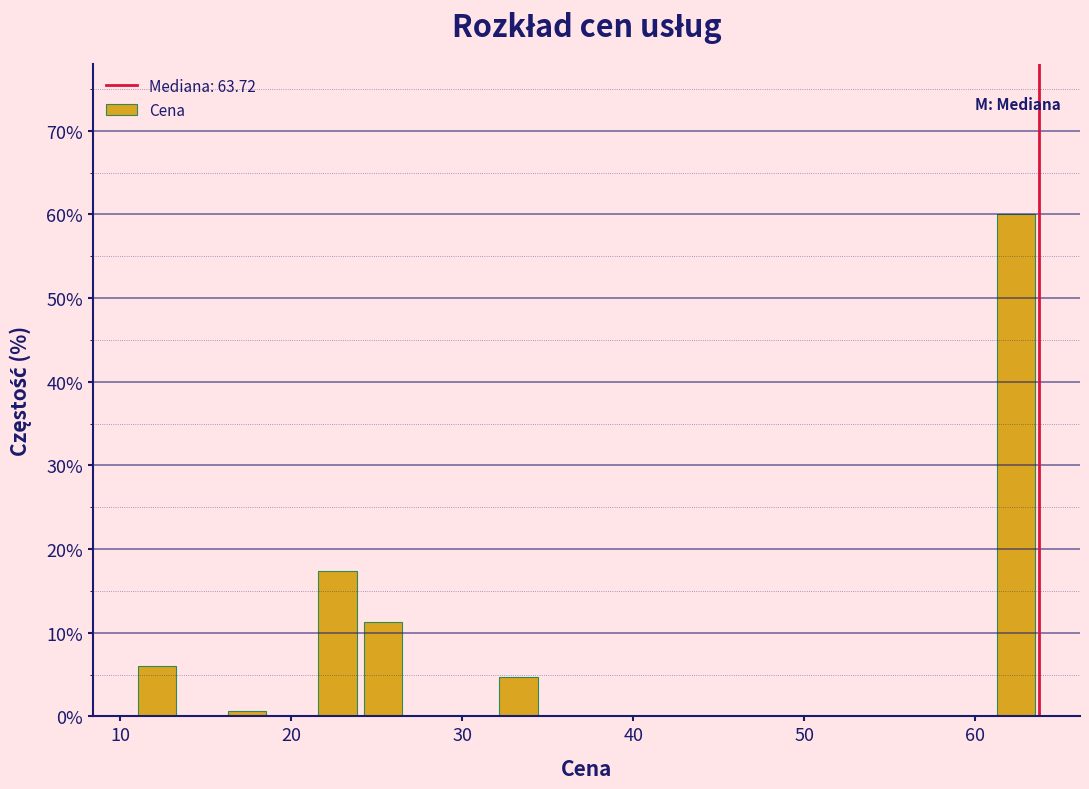

Around what value on the x-axis is the tallest bar? Give the approximate position of its centre, as read against the axis.

62